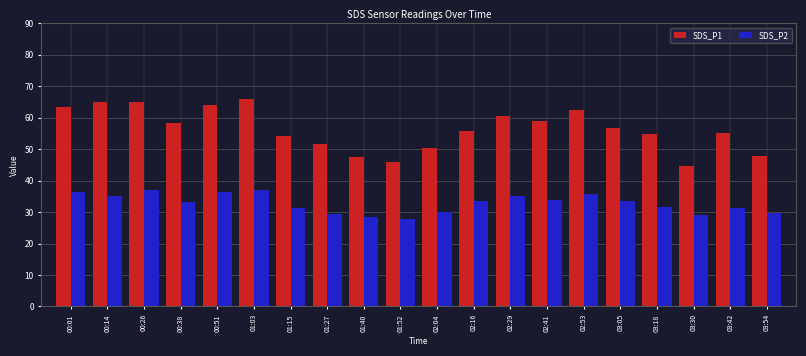

Count the number of categories in the chart.

20